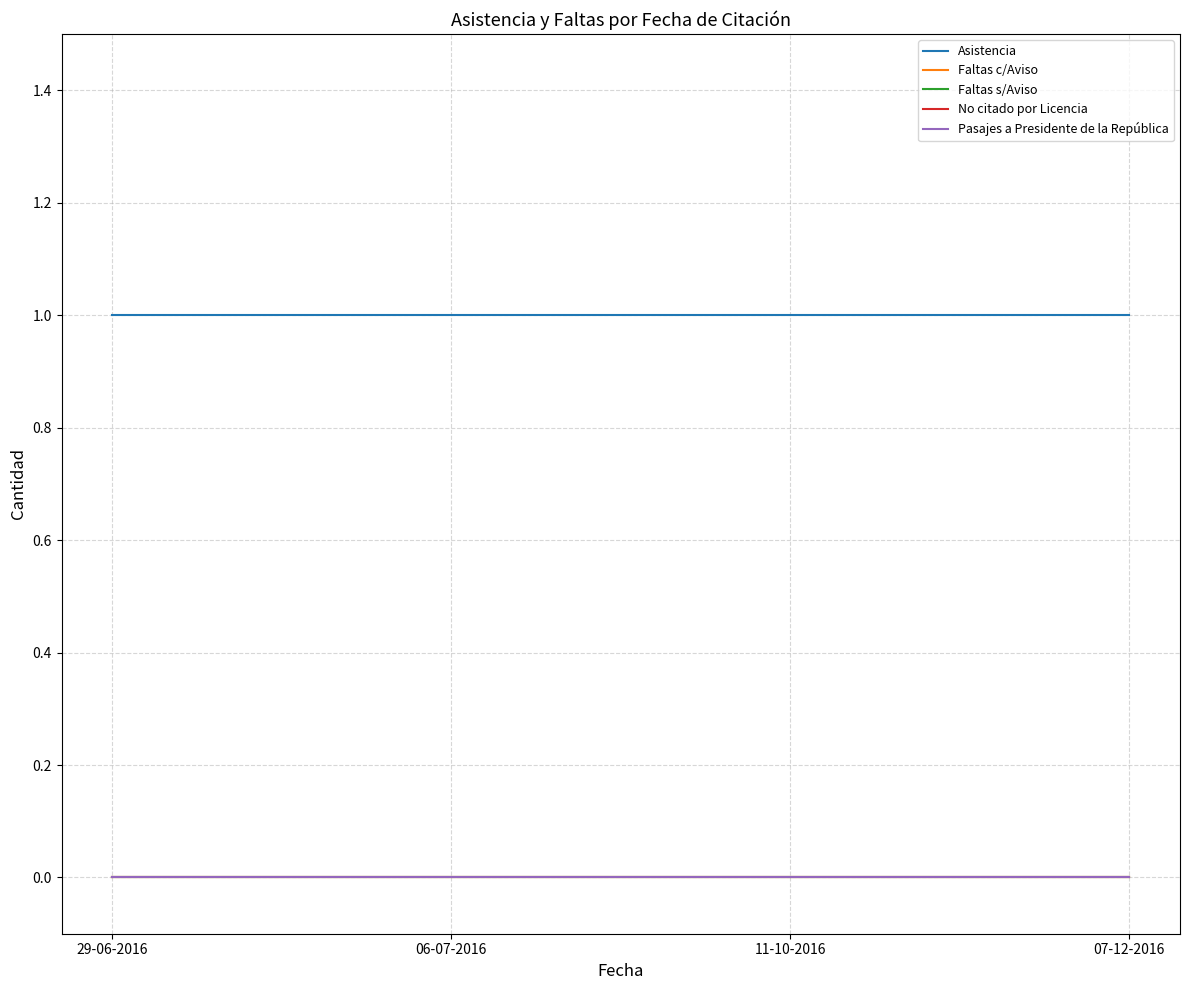

What position from the left is 11-10-2016?

3